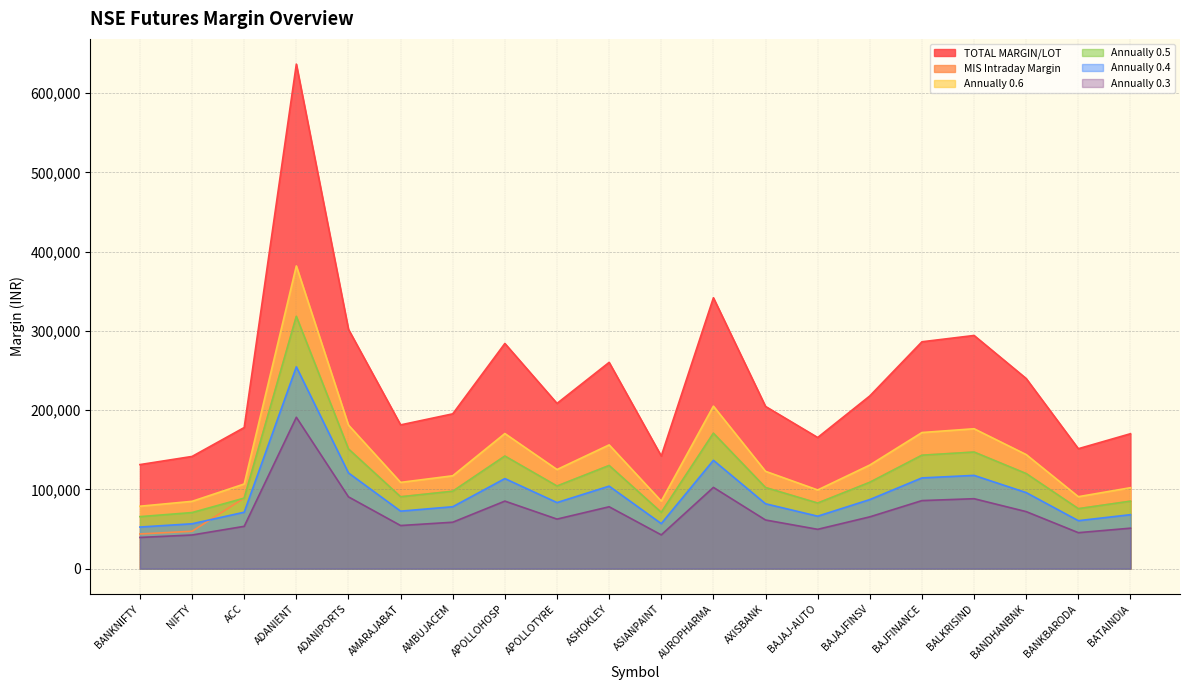

Does the chart have visible grid lines?

Yes